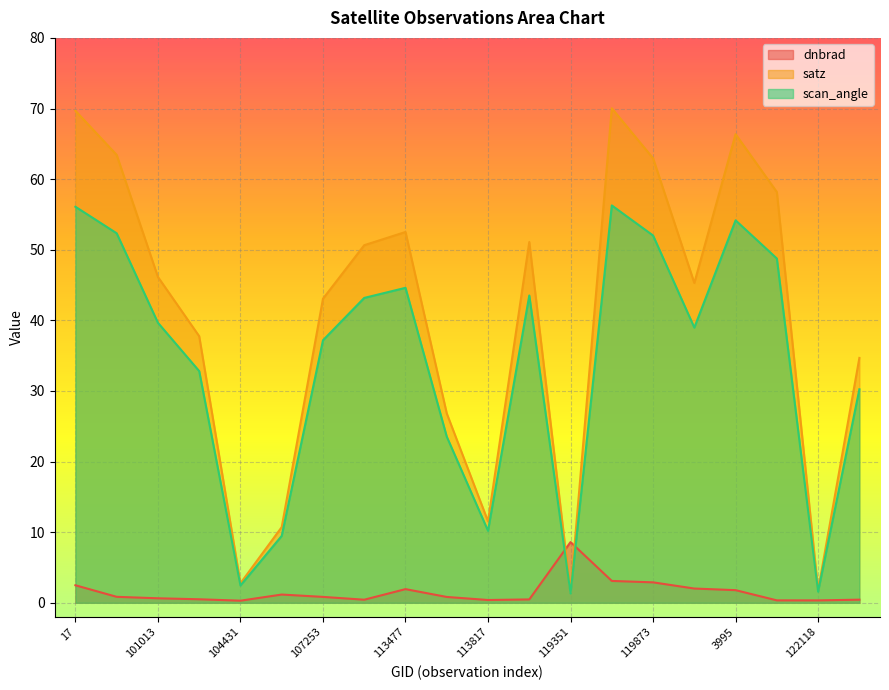

What is the value of the scan_angle point at the 5th from the left?

2.5